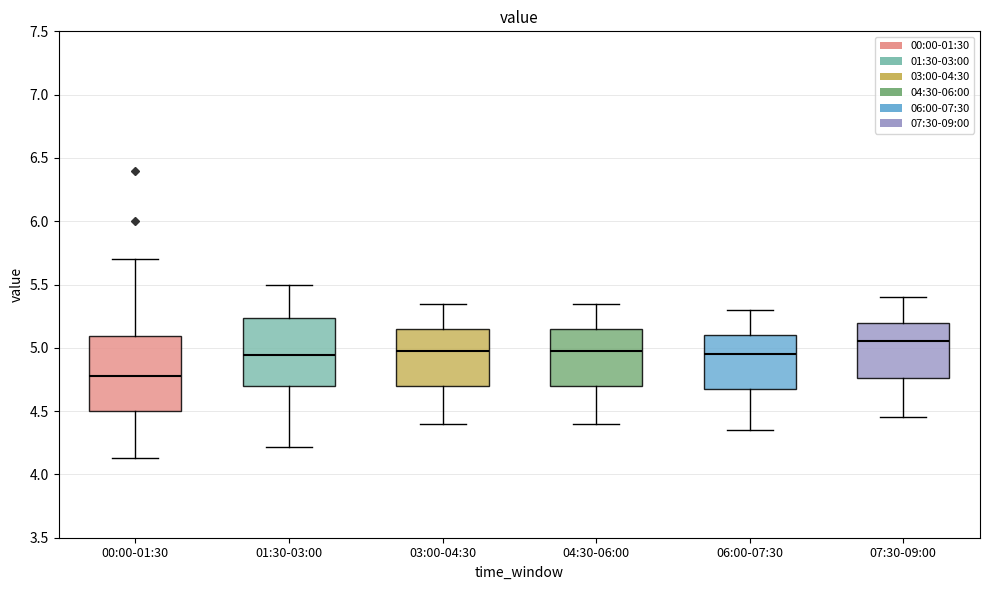

Comparing the boxes themselves (not the whiskers), which one is the tallest?

00:00-01:30